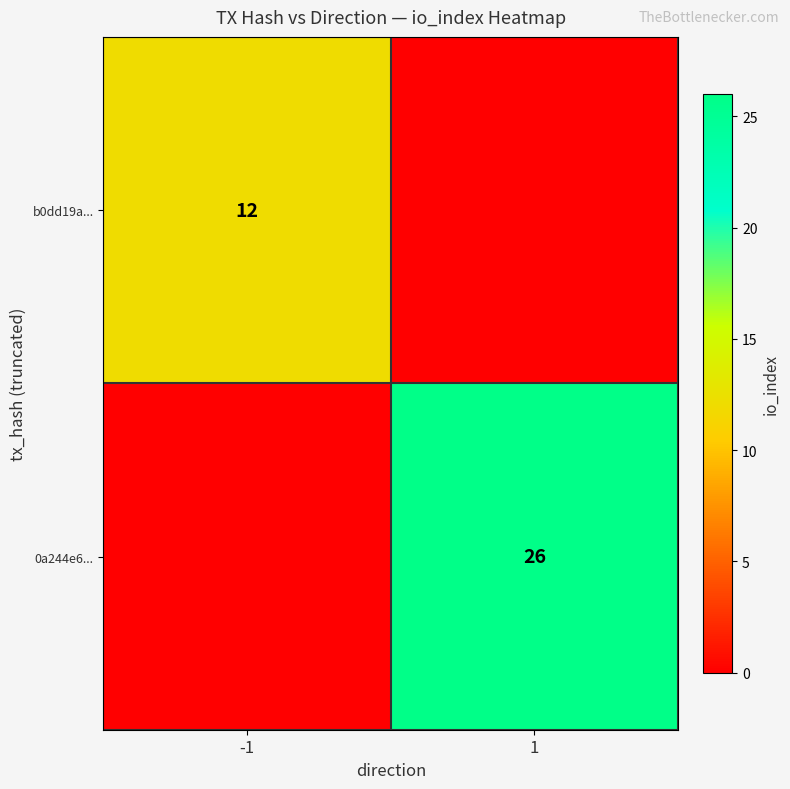

Is the value of b0dd19a... at -1 greater than the value of 0a244e6... at 1?

No